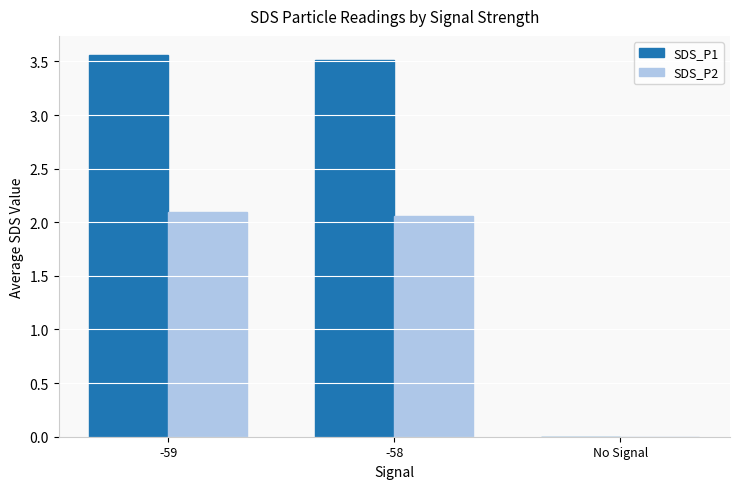

Is it true that SDS_P2 equals 3.2 at -58?

False